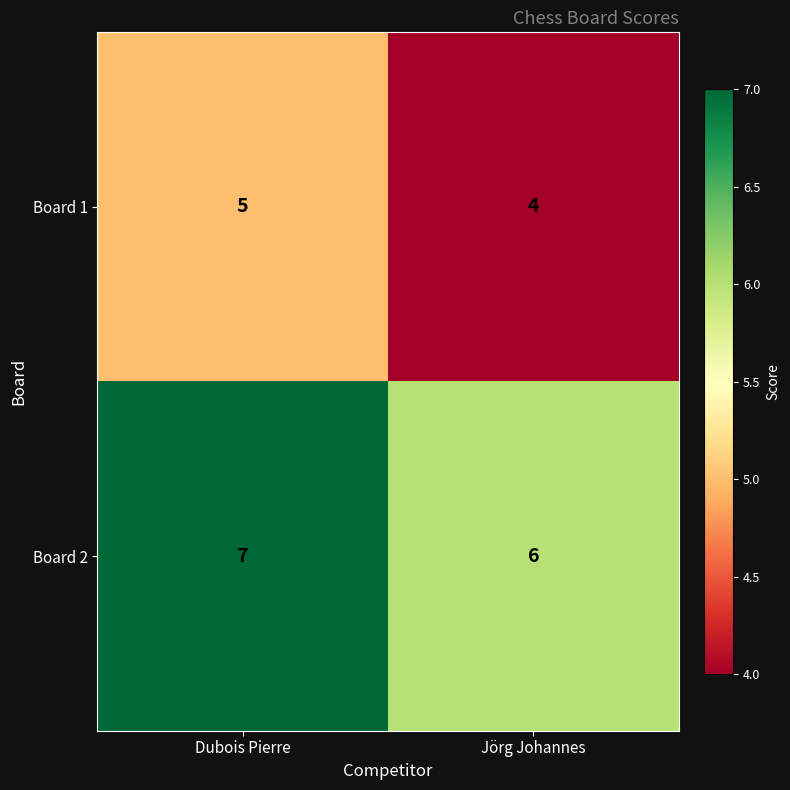

Which series has the largest total across all categories?

Board 2